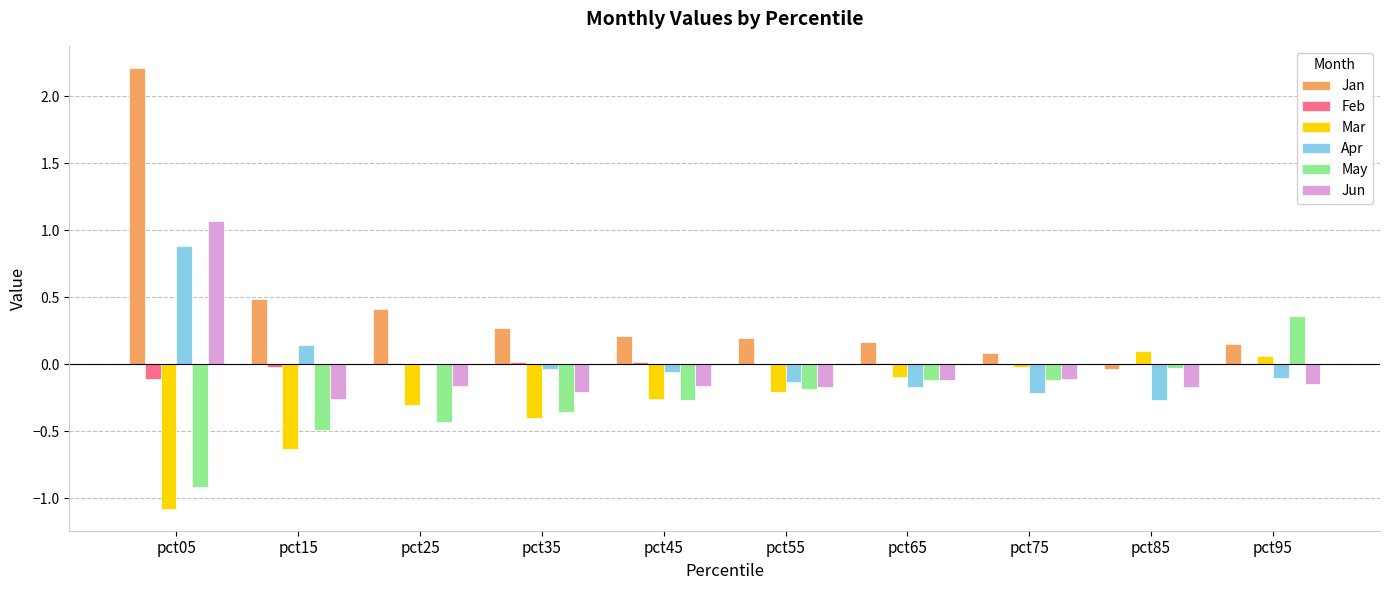

How many data points does each series have?

10